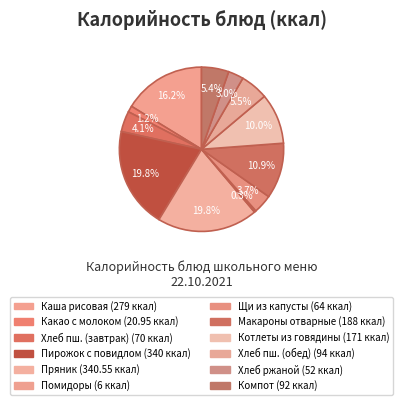

Is there any slice that represents more than half of the pie?

No